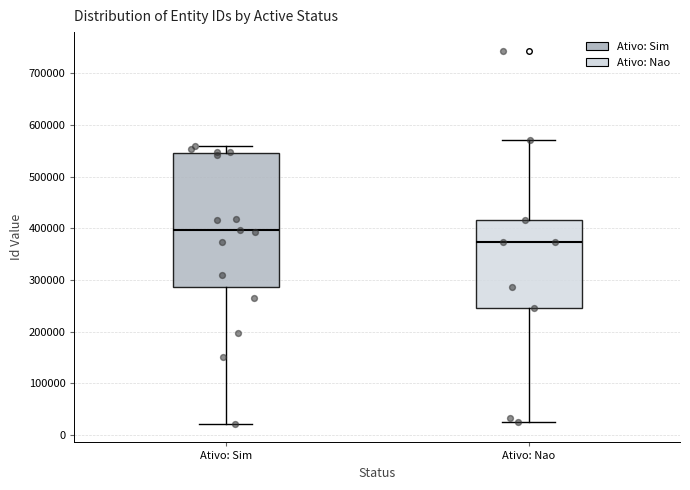

Reading left to right, transcribe this box plot: for each box, give where its median line is, the range the box spans, and where its two whiskers end, as read against the y-axis. The values are not printed on the chart, so give them approximately, as read against the axis.

Ativo: Sim: median 400000, box 290000 to 550000, whiskers 20000 to 560000
Ativo: Nao: median 370000, box 250000 to 420000, whiskers 30000 to 570000